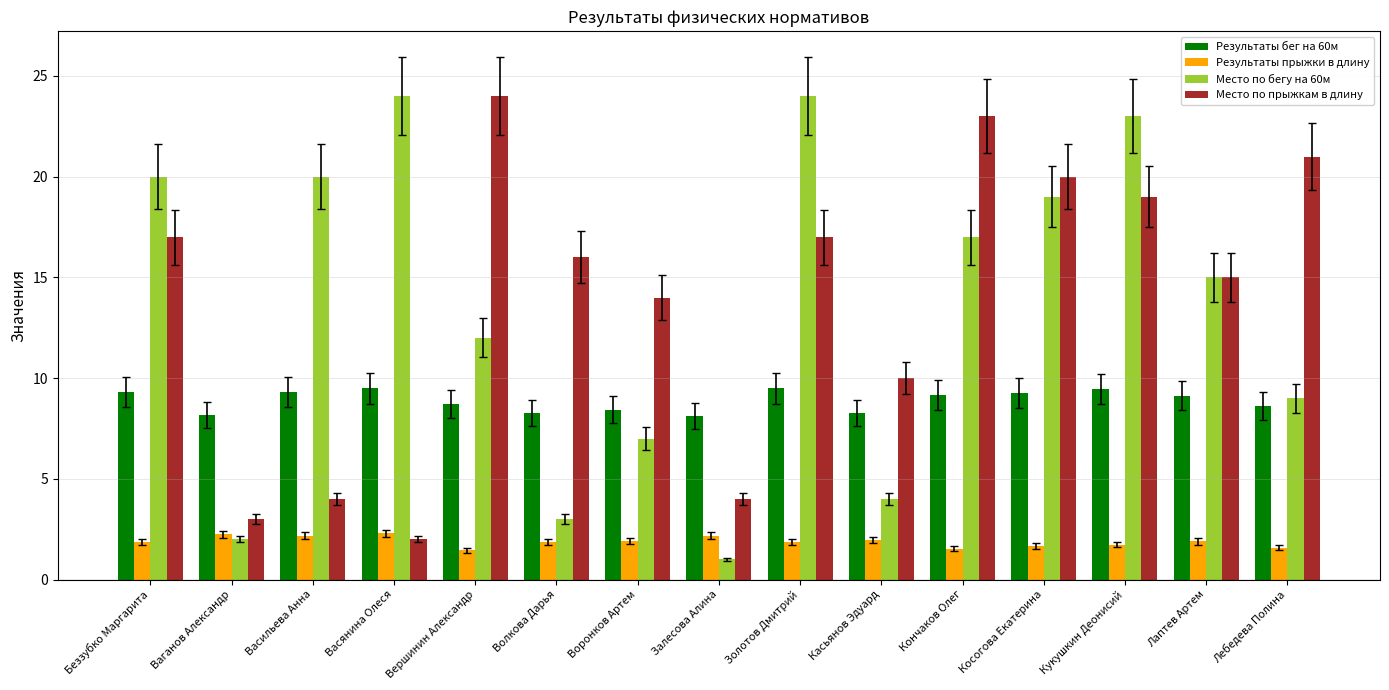

What is the difference between the maximum and second lowest values in the Результаты бег на 60м series?

1.3